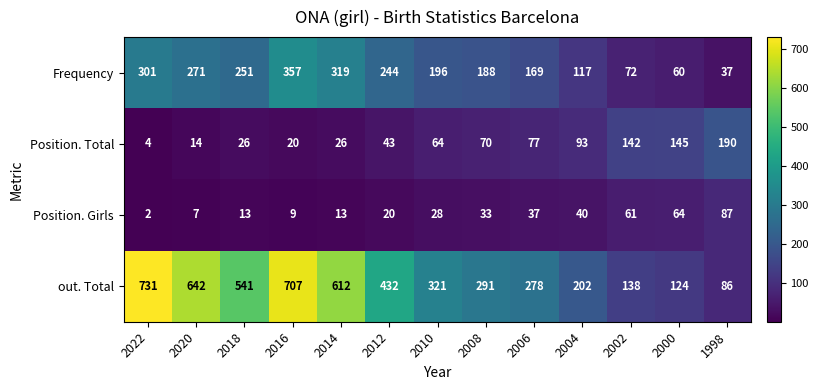

The Frequency series shows 196 at 2010. True or false?

True